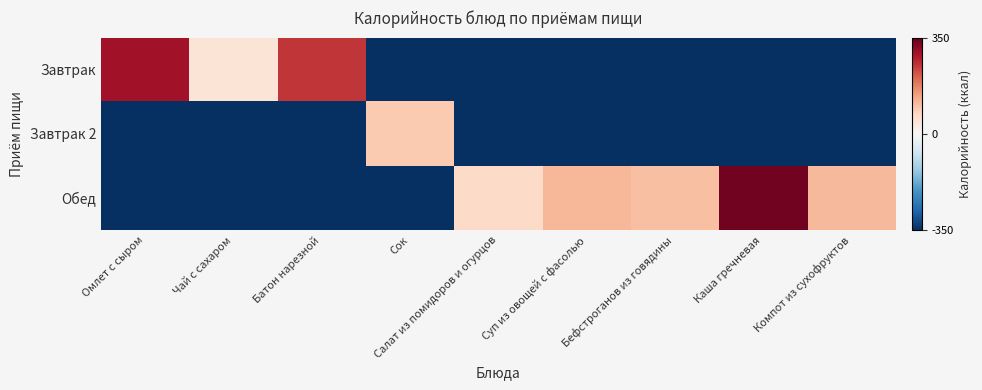

List the series in order of their peak value, highest first.

Обед, Завтрак, Завтрак 2